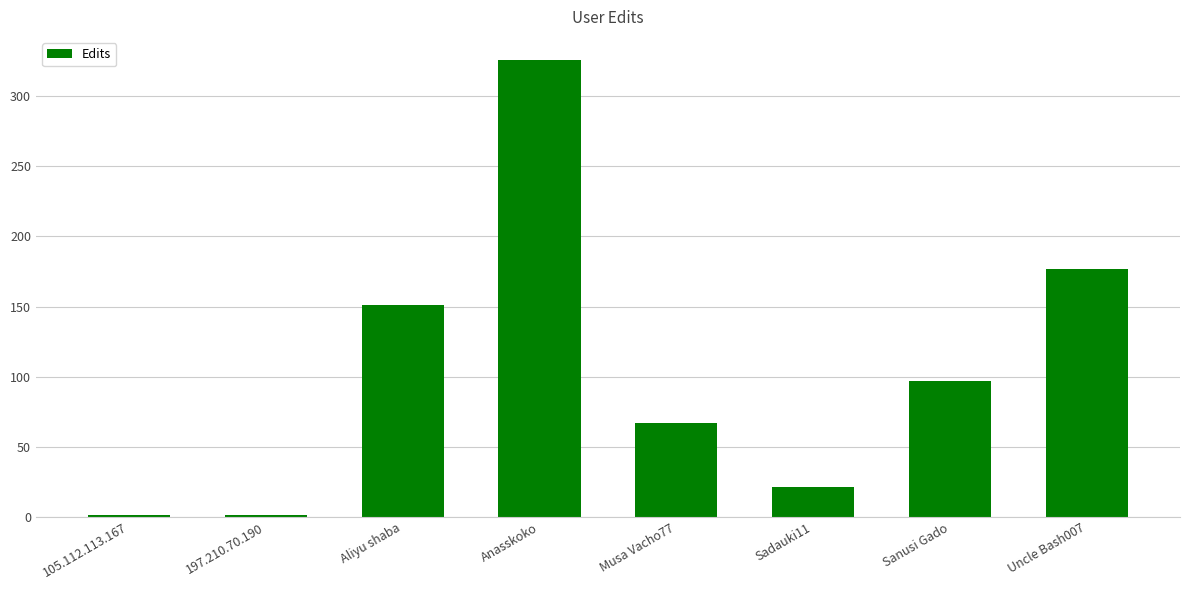

What is the sum of all values?

841